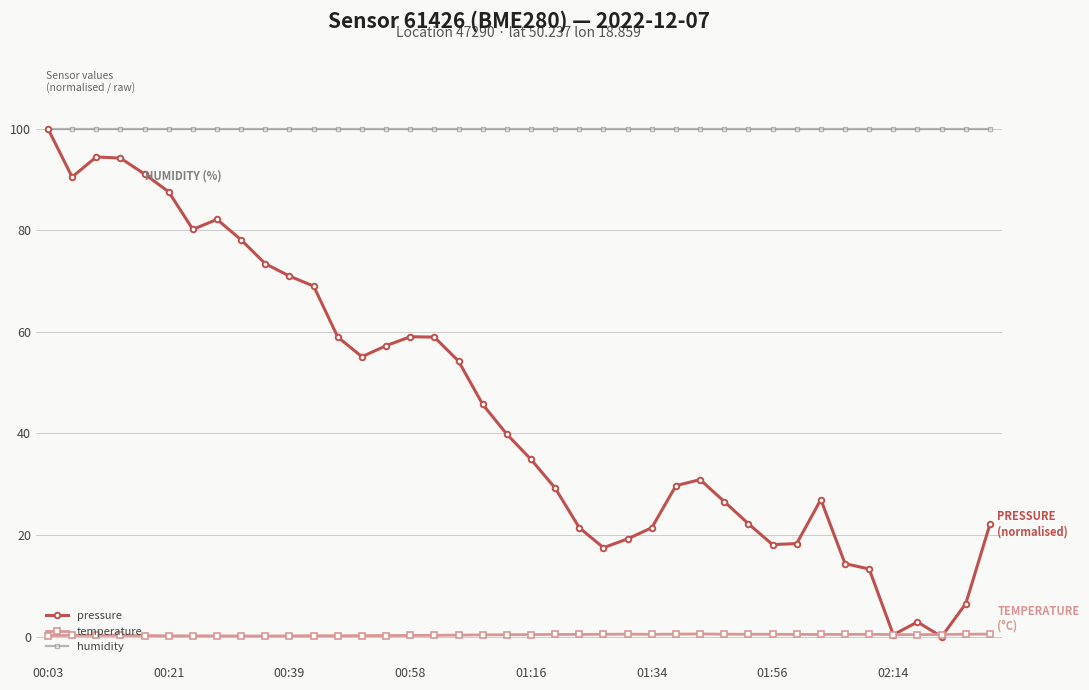

Which series has the largest total across all categories?

humidity